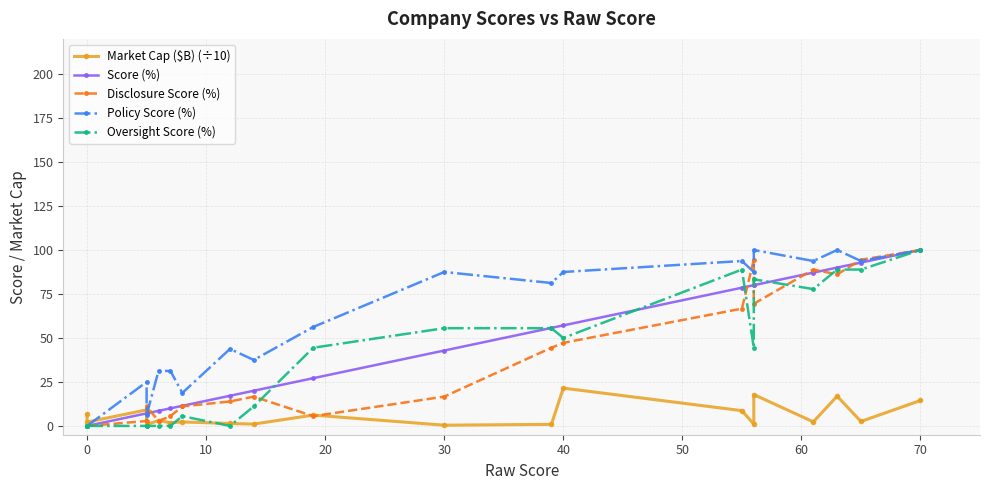

Reading left to right, extract all data points from this chart.

Market Cap ($B) (÷10): 6.5	2.2	9.1	0.8	3.1	1.8	2.3	1.4	1.1	6.2	0.4	0.9	21.5	8.7	1.0	17.8	2.3	16.9	2.5	14.5
Score (%): 0.0	0.0	7.1	7.1	8.6	10.0	11.4	17.1	20.0	27.1	42.9	55.7	57.1	78.6	80.0	80.0	87.1	90.0	92.9	100.0
Disclosure Score (%): 0.0	0.0	2.8	11.1	2.8	5.6	11.1	13.9	16.7	5.6	16.7	44.4	47.2	66.7	94.4	69.4	88.9	86.1	94.4	100.0
Policy Score (%): 0.0	0.0	25.0	6.2	31.2	31.2	18.8	43.8	37.5	56.2	87.5	81.2	87.5	93.8	87.5	100.0	93.8	100.0	93.8	100.0
Oversight Score (%): 0.0	0.0	0.0	0.0	0.0	0.0	5.6	0.0	11.1	44.4	55.6	55.6	50.0	88.9	44.4	83.3	77.8	88.9	88.9	100.0